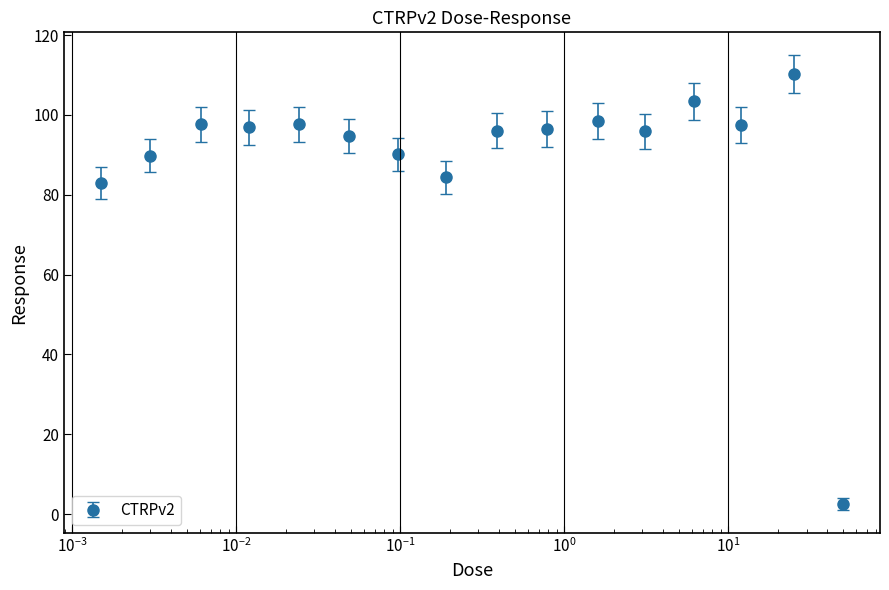

True or false: there are more than 1 points higher than both neighbors.

True